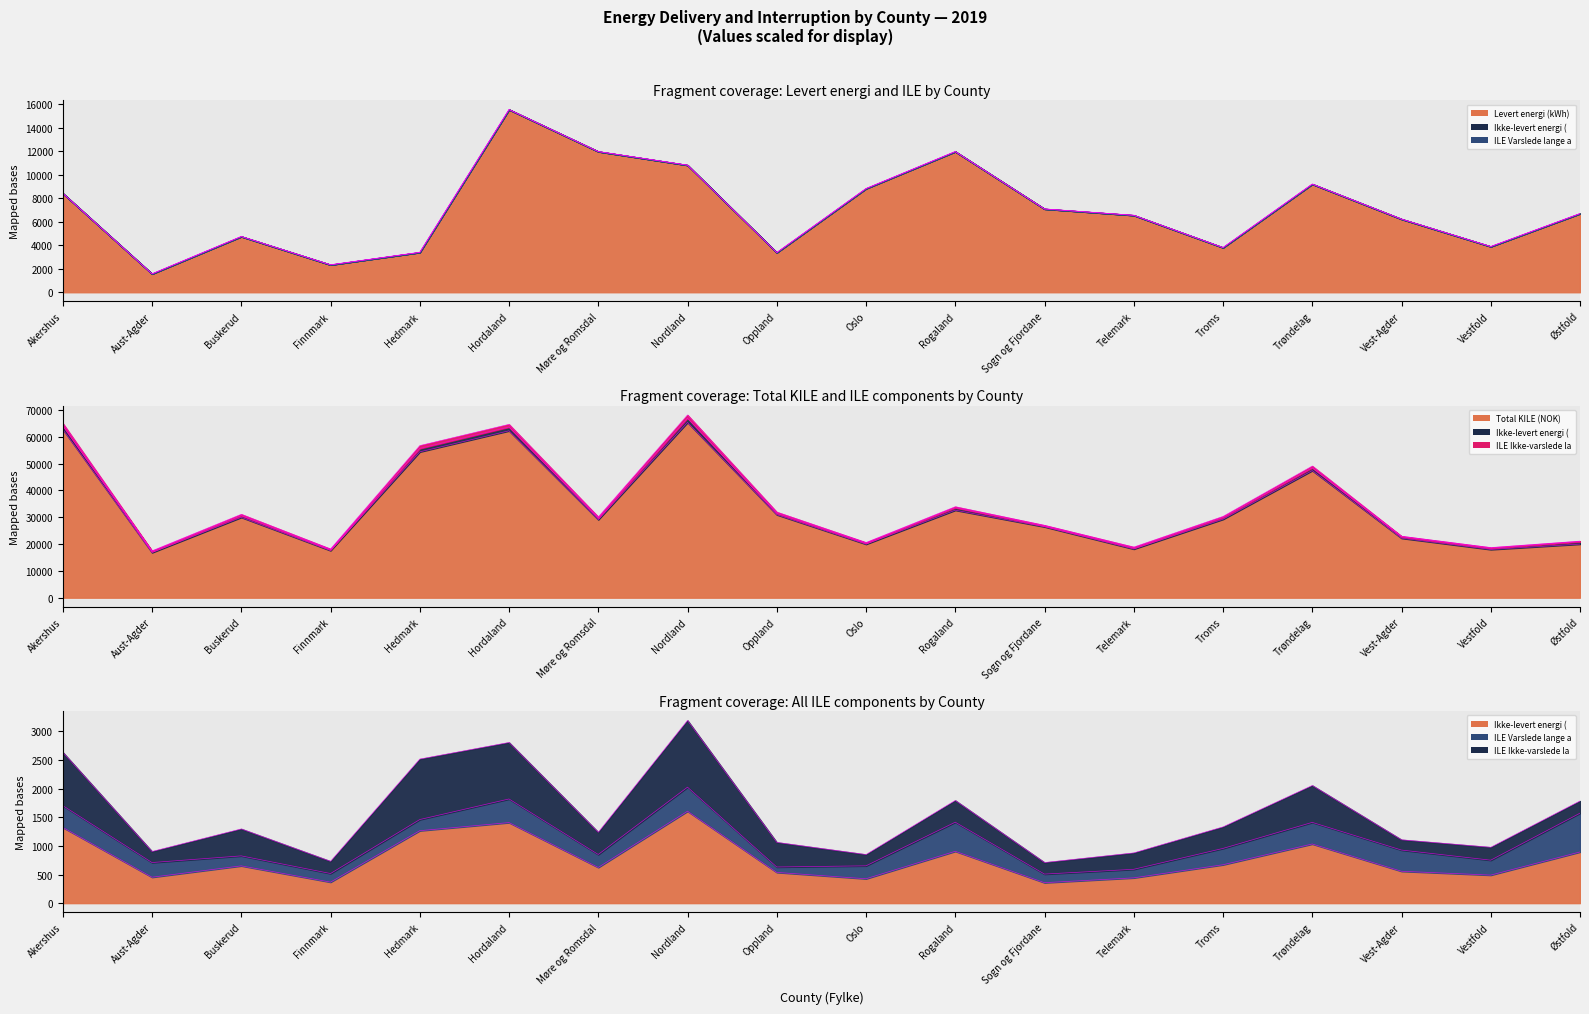

Read the Termini Levert energi (kWh) value at Telemark.

6540.4